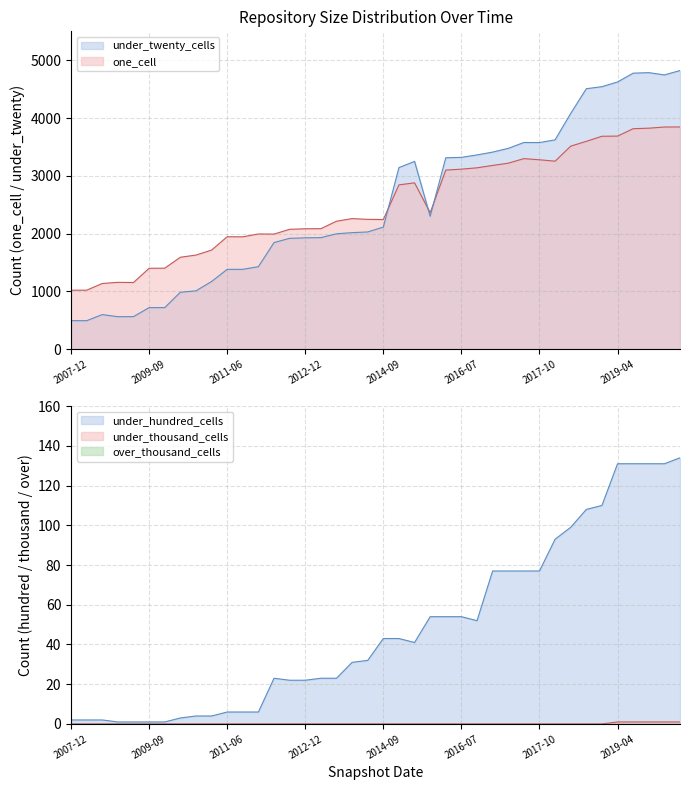

What is the difference between the one_cell values at 2017-10 and 2007-12?

2257